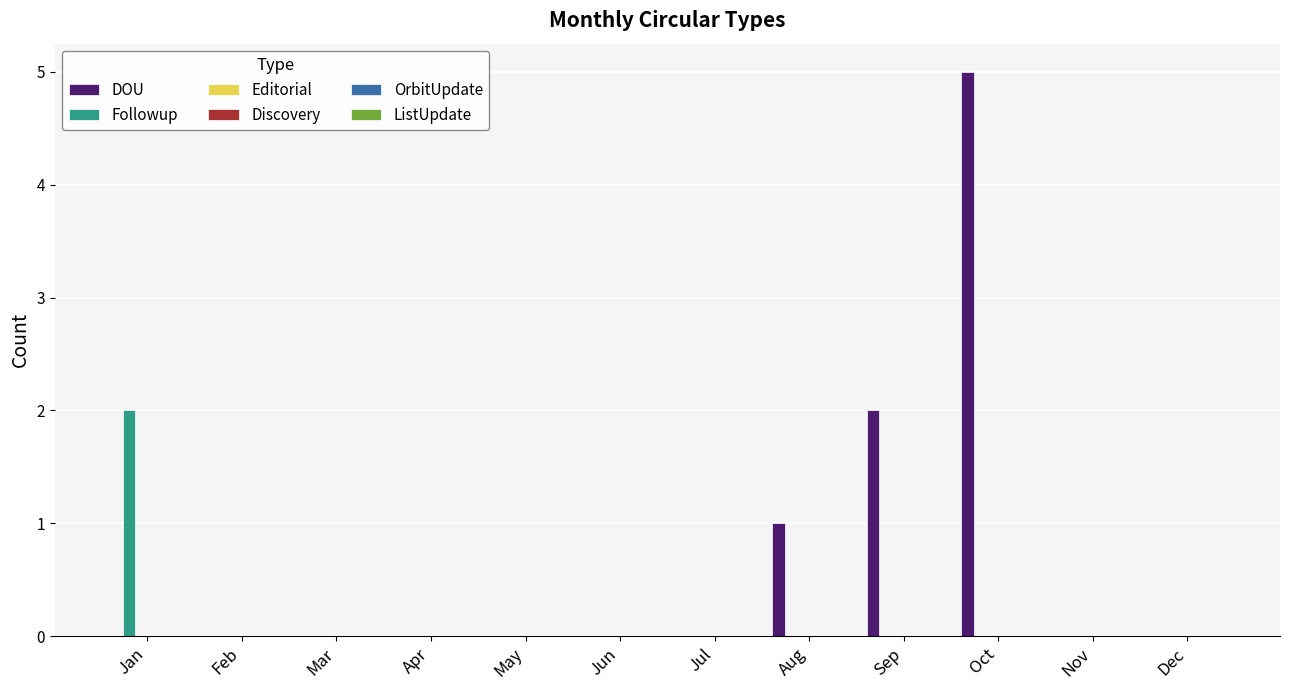

What is the highest value of the DOU series?

5